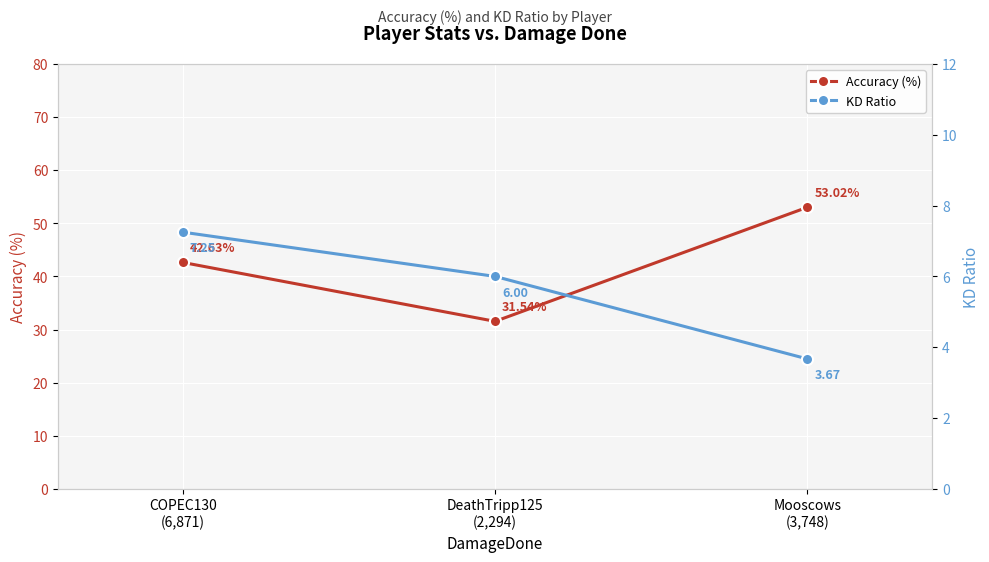

Rank the series by their maximum value, from lowest to highest.

KD Ratio, Accuracy (%)